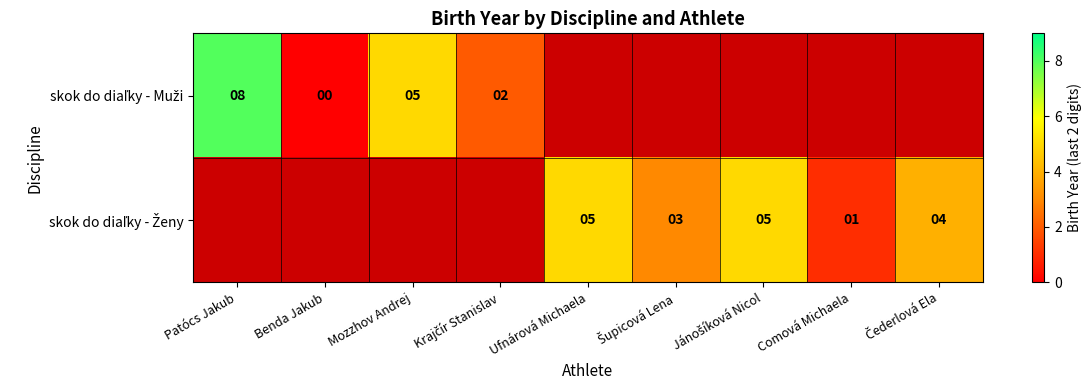

What is the difference between the skok do diaľky - Ženy values at Comová Michaela and Čederlová Ela?

3.0